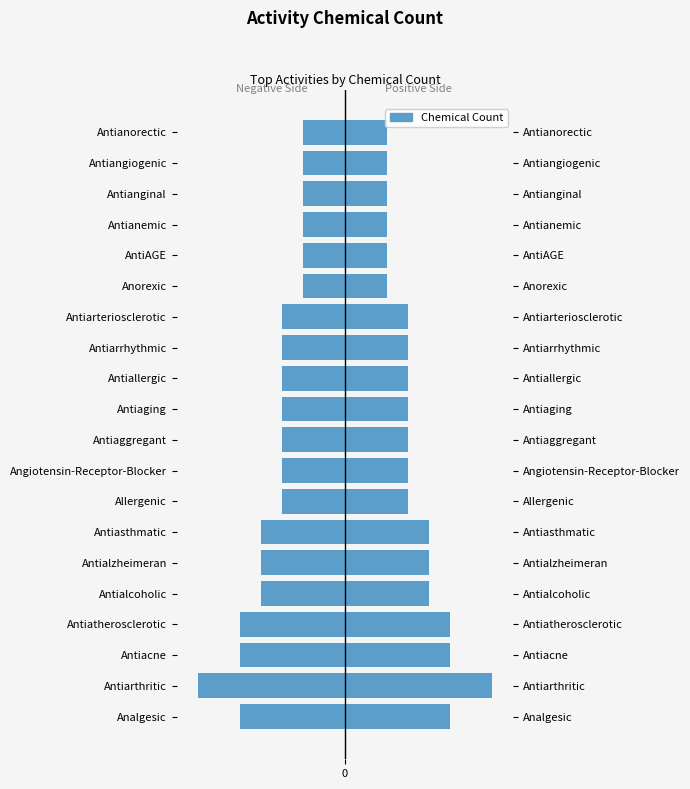

Is it true that Chemical Count (Left) equals -4 at Antiasthmatic?

True